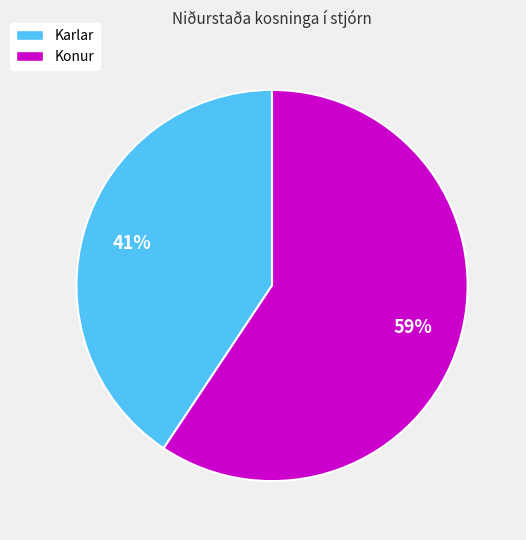

Which has a higher value, Karlar or Konur?

Konur